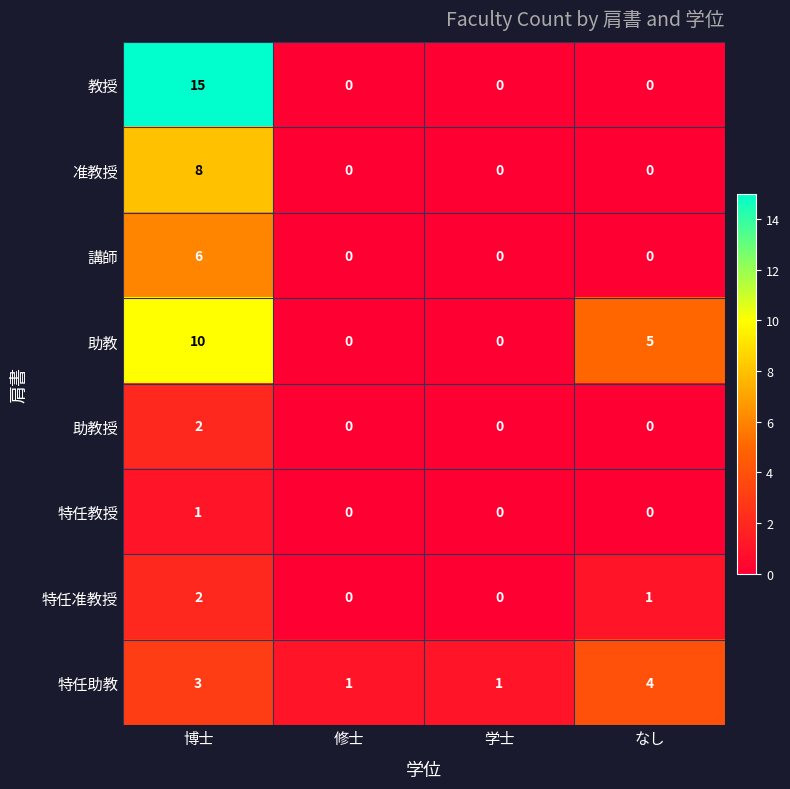

How many 教授 values are between 0 and 15?

4